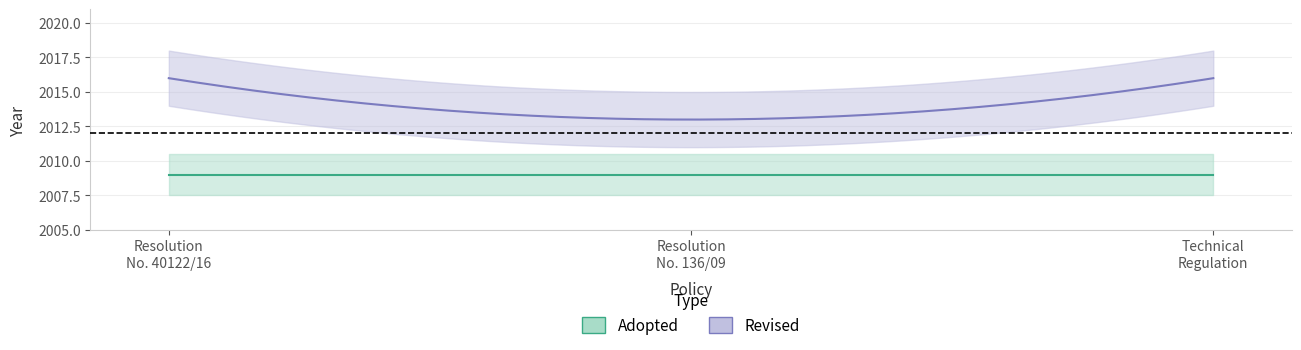

Which series has the largest range (max minus min)?

Revised